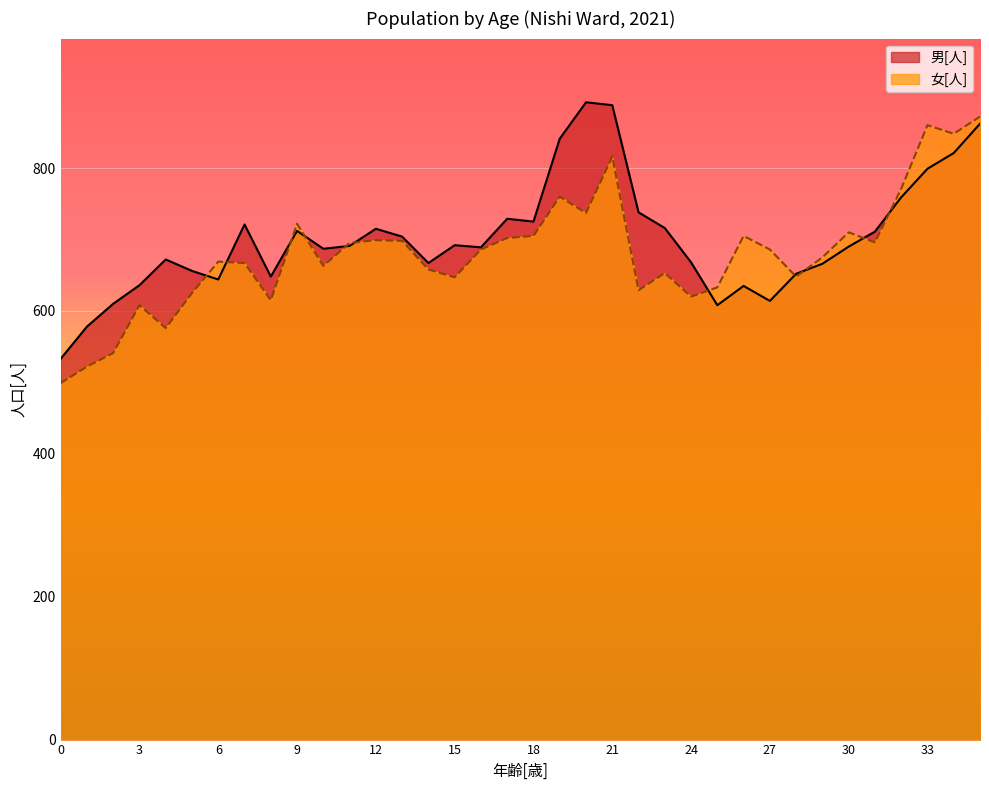

Where is 女[人] nearest to the value 685?

16